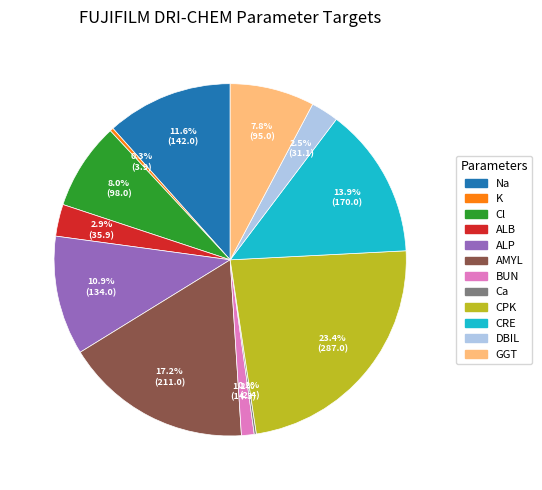

What is the largest slice in the pie chart?

CPK